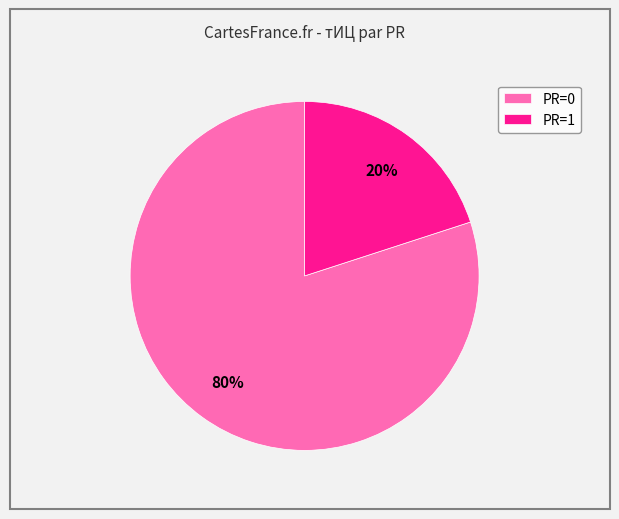

To the nearest percent, what percentage of the pie is PR=0?

80%